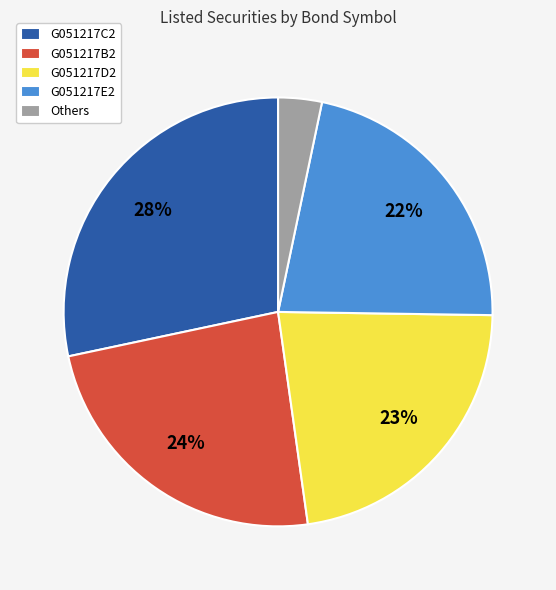

How many segments does this pie chart have?

5